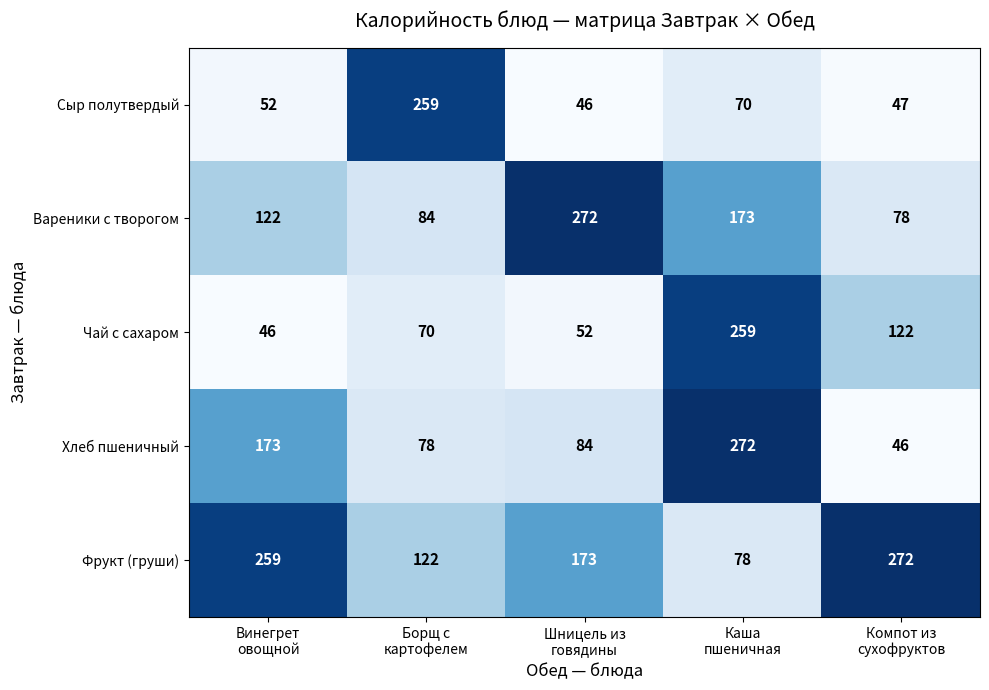

What is the sum of all Фрукт (груши) values?

904